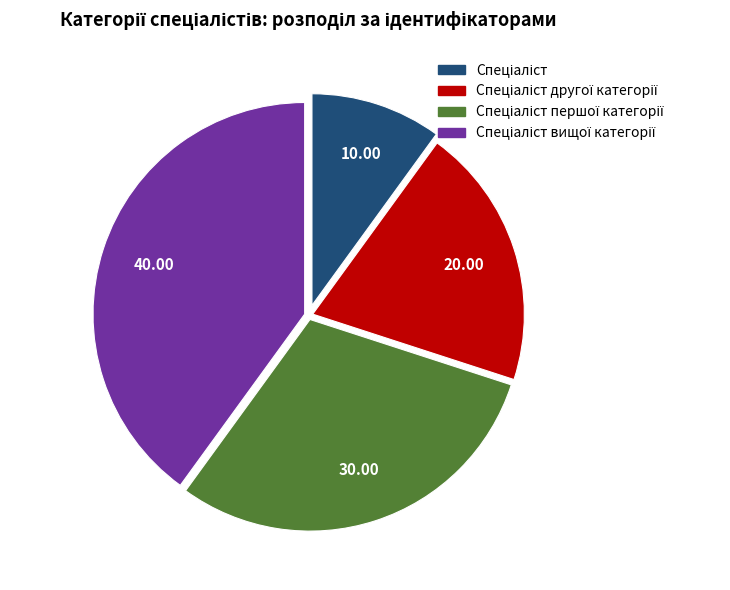

Is there any slice that represents more than half of the pie?

No